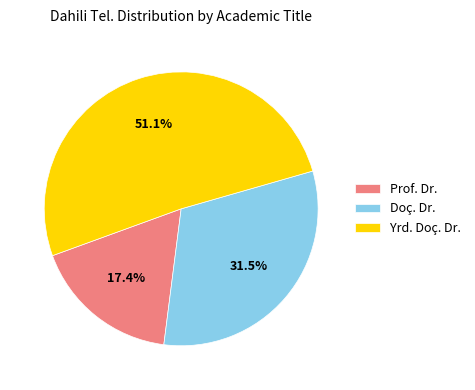

Is the sum of Doç. Dr. and Yrd. Doç. Dr. greater than half?

Yes